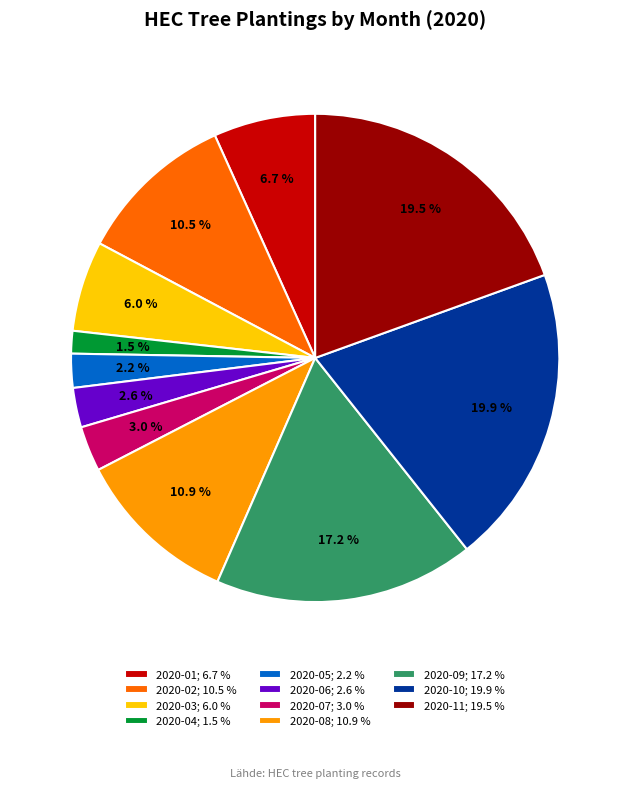

Which category has the smallest portion of the pie?

2020-04; 1.5 %